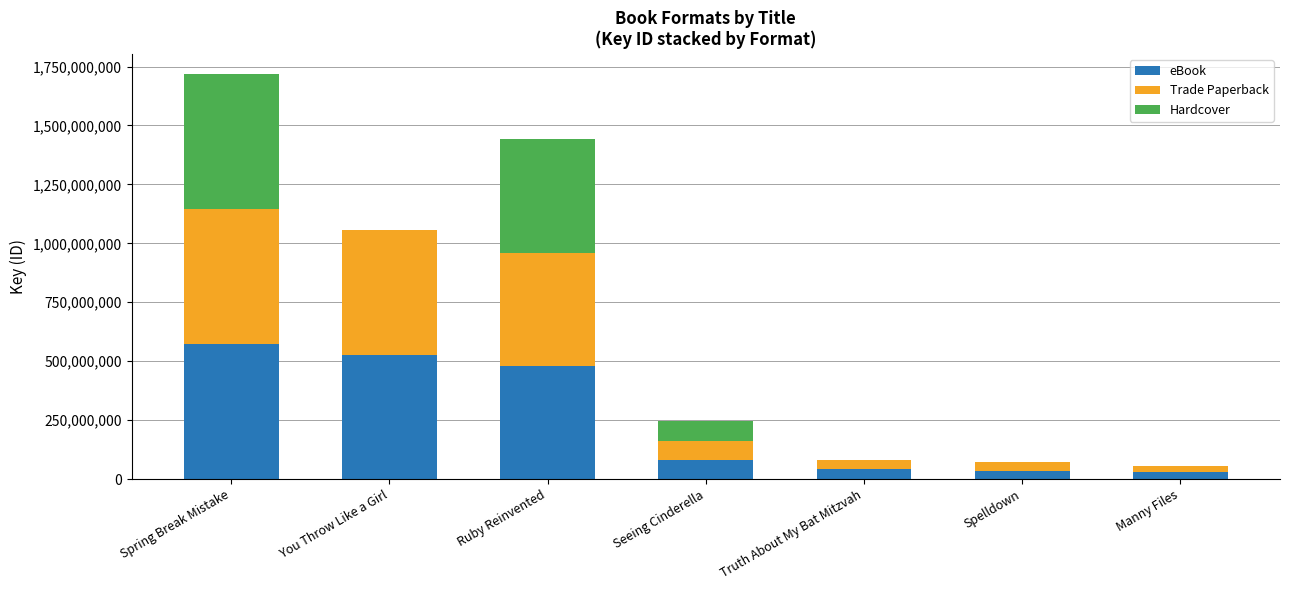

Does the chart contain stacked bars?

Yes